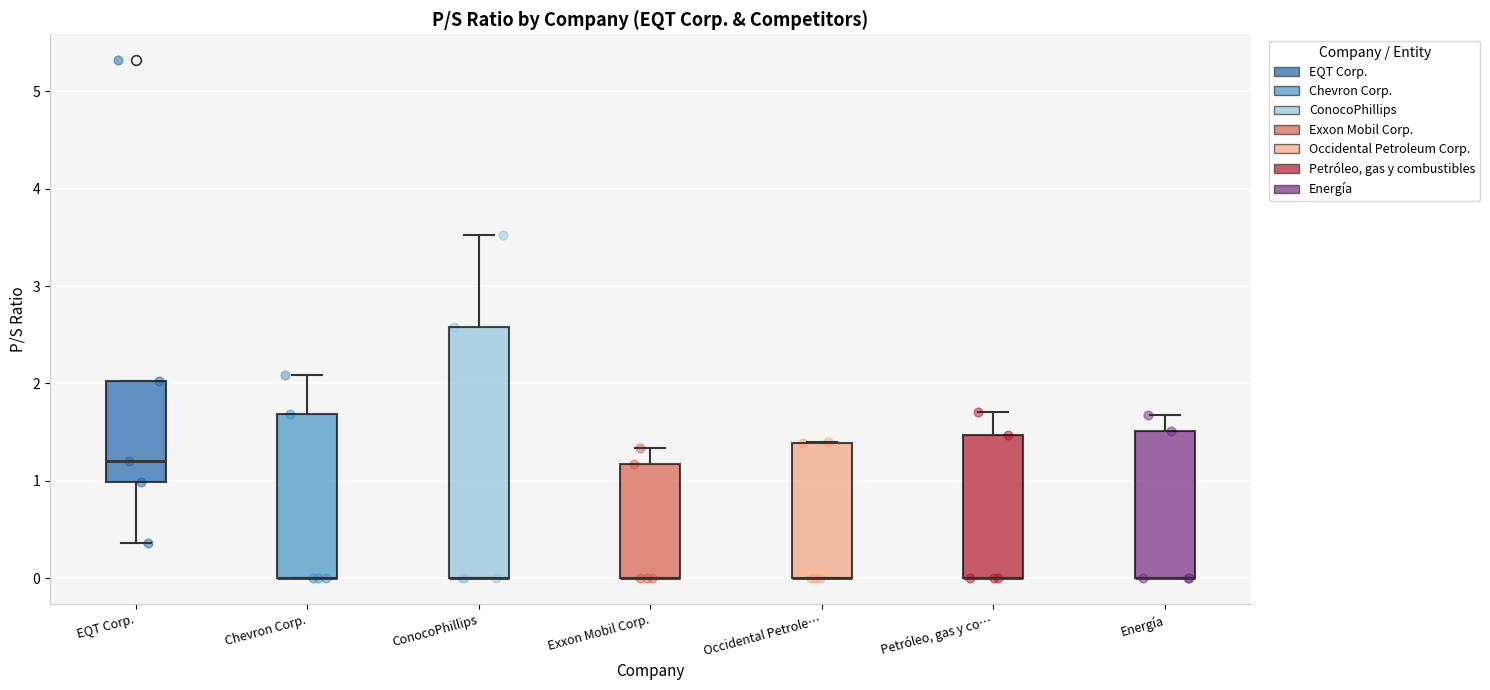

Reading left to right, transcribe this box plot: for each box, give where its median line is, the range the box spans, and where its two whiskers end, as read against the y-axis. The values are not printed on the chart, so give them approximately, as read against the axis.

EQT Corp.: median 1.2, box 1.0 to 2.0, whiskers 0.4 to 2.0
Chevron Corp.: median 0.0 (drawn on the box's lower edge), box 0.0 to 1.7, whiskers 0.0 to 2.1
ConocoPhillips: median 0.0 (drawn on the box's lower edge), box 0.0 to 2.6, whiskers 0.0 to 3.5
Exxon Mobil Corp.: median 0.0 (drawn on the box's lower edge), box 0.0 to 1.2, whiskers 0.0 to 1.3
Occidental Petrole…: median 0.0 (drawn on the box's lower edge), box 0.0 to 1.4, whiskers 0.0 to 1.4
Petróleo, gas y co…: median 0.0 (drawn on the box's lower edge), box 0.0 to 1.5, whiskers 0.0 to 1.7
Energía: median 0.0 (drawn on the box's lower edge), box 0.0 to 1.5, whiskers 0.0 to 1.7